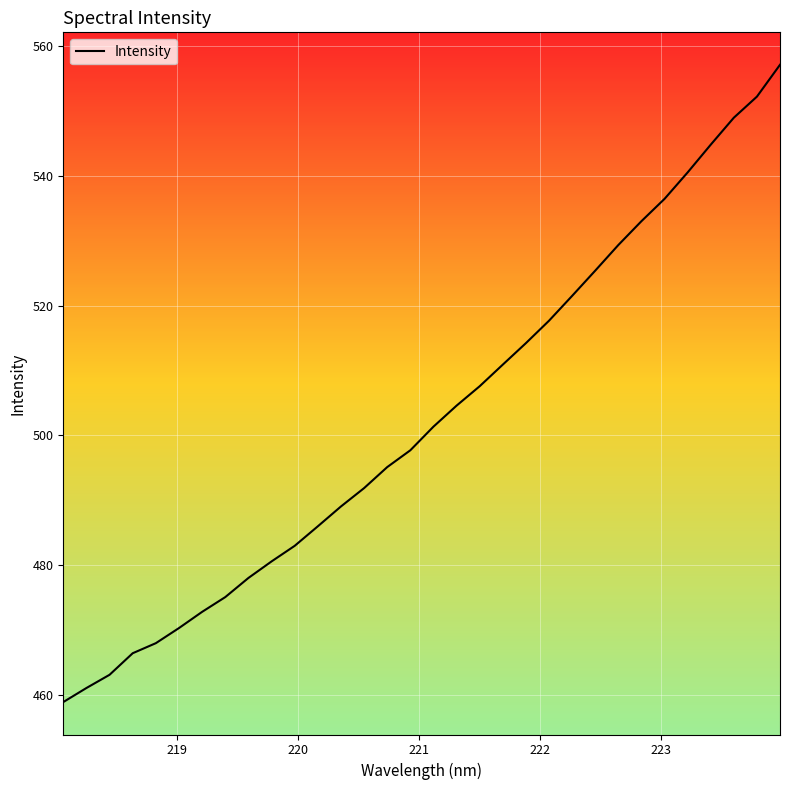

What is the smallest value displayed?

458.9